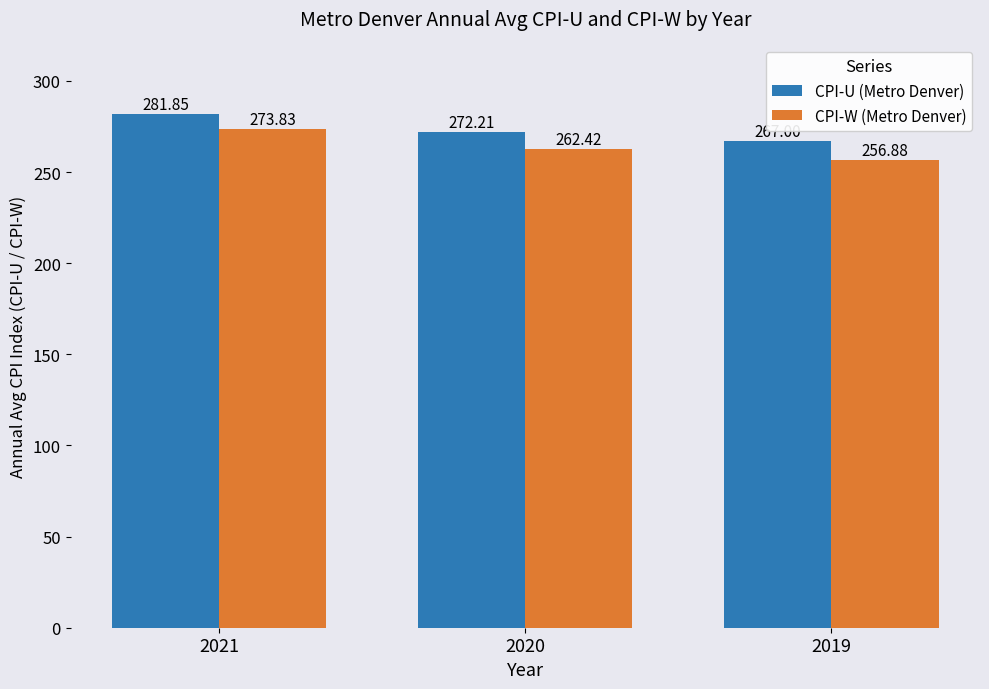

What value does the CPI-U (Metro Denver) series have at 2020?

272.2